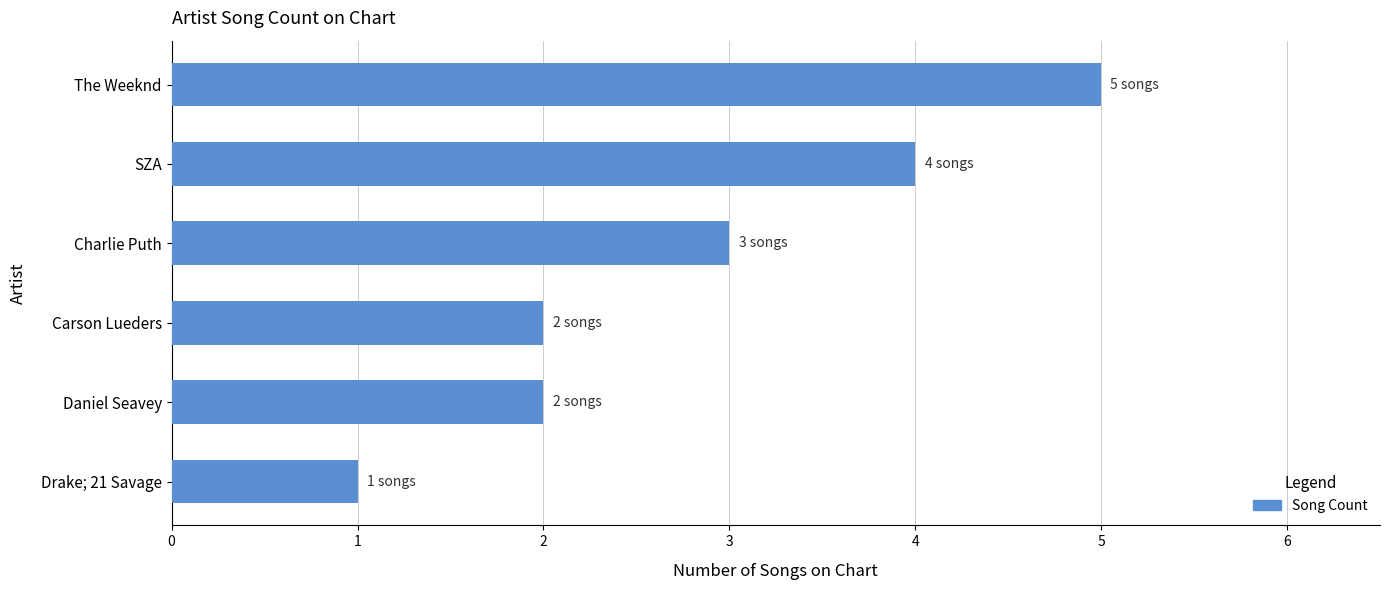

Which has a higher value, The Weeknd or Drake; 21 Savage?

The Weeknd